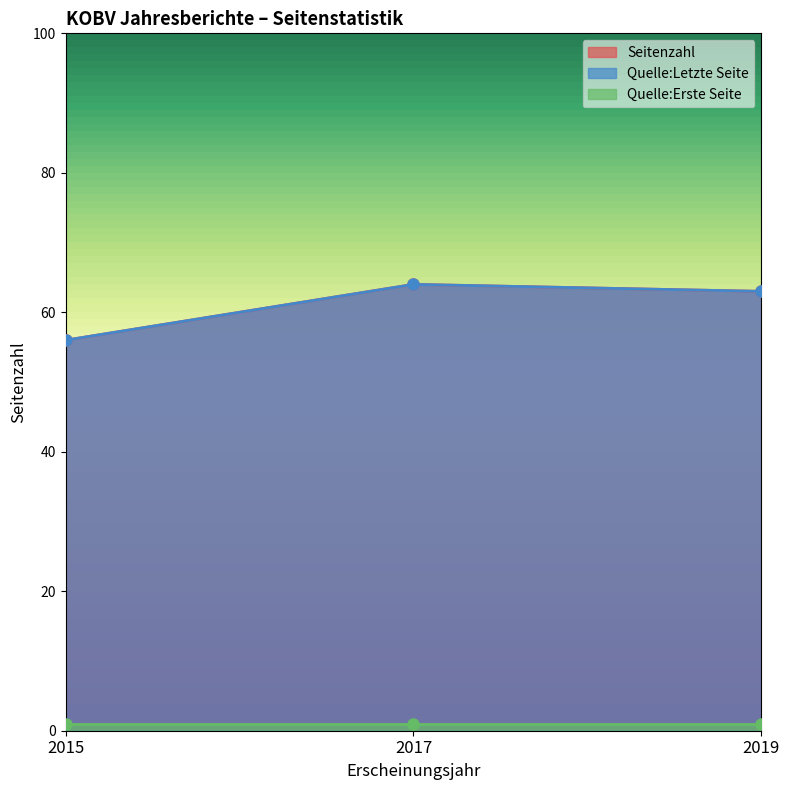

Between 2017 and 2019, which series saw the biggest shift?

Seitenzahl